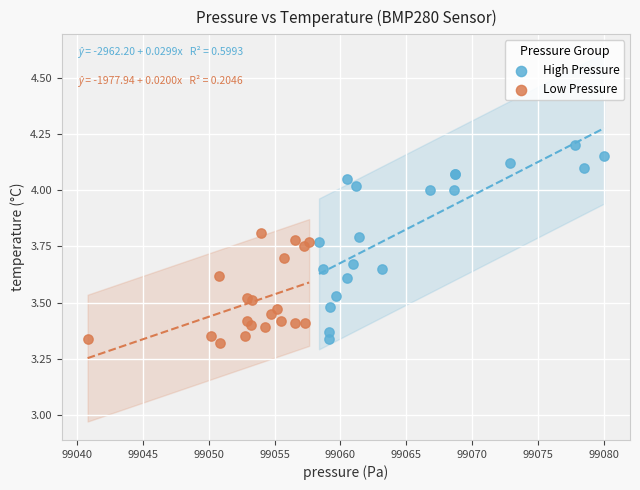

Which series has the widest spread of Y values?

High Pressure